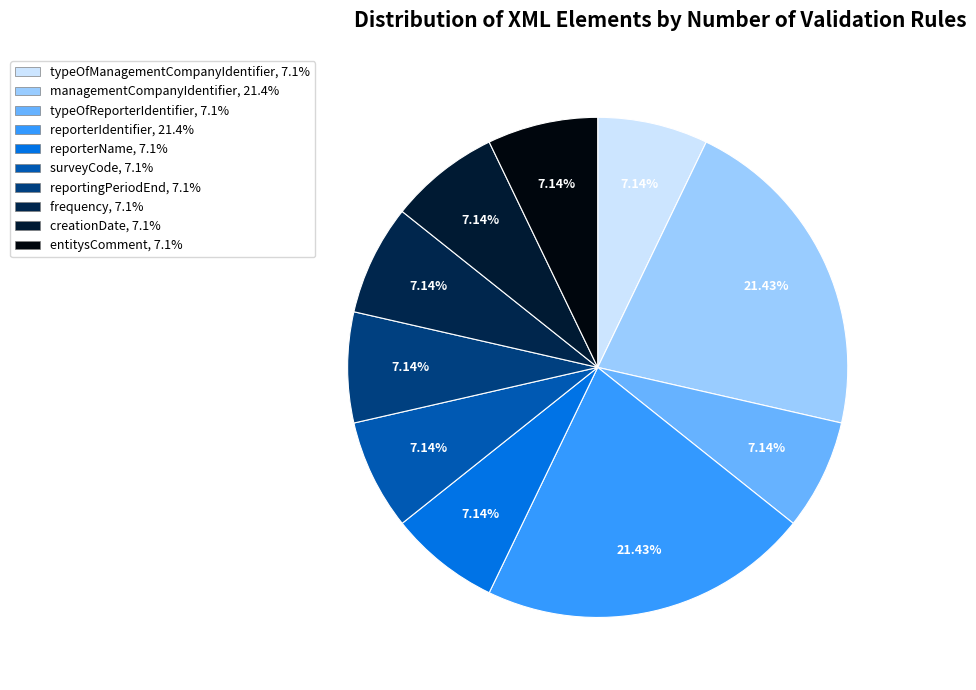

To the nearest percent, what is the average slice percentage?

10%